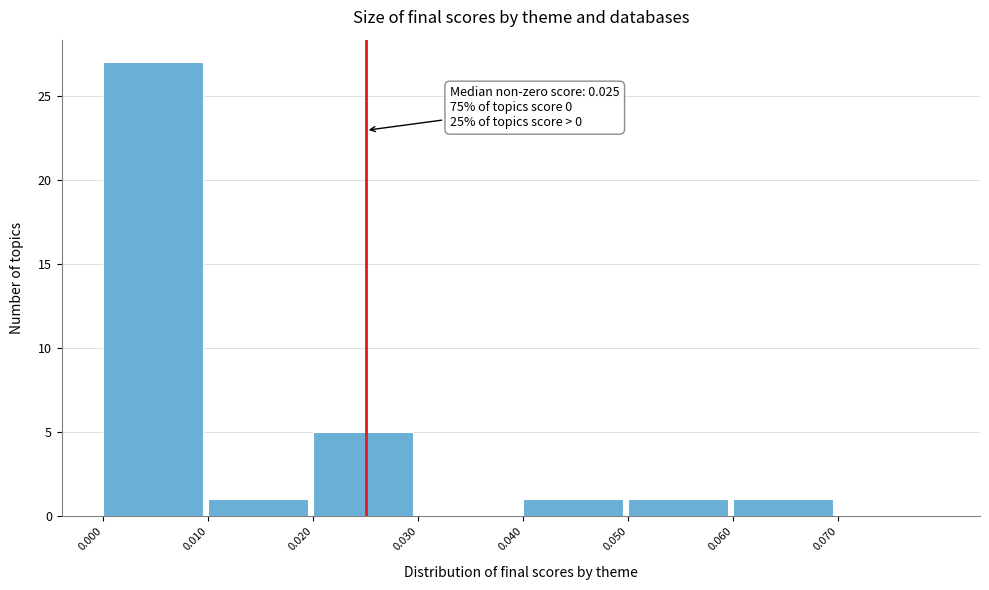

Over which range of the x-axis is the bar tallest?

0.00 to 0.01